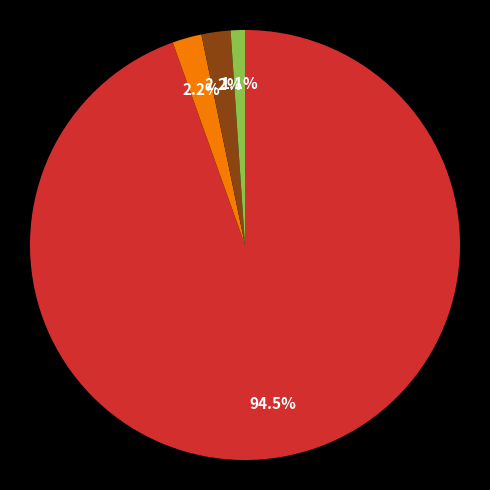

Count the number of slices in the pie.

4